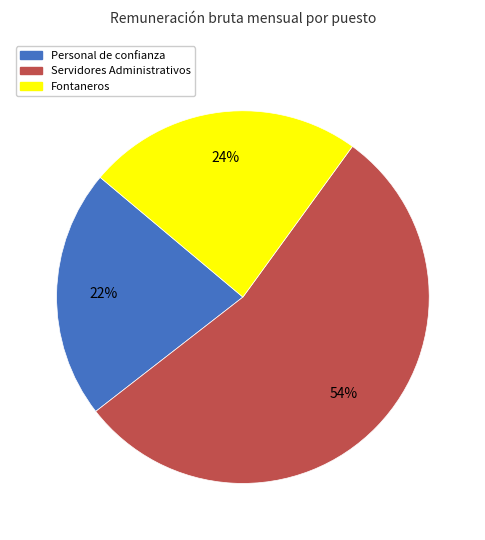

Which category has the biggest portion of the pie?

Servidores Administrativos